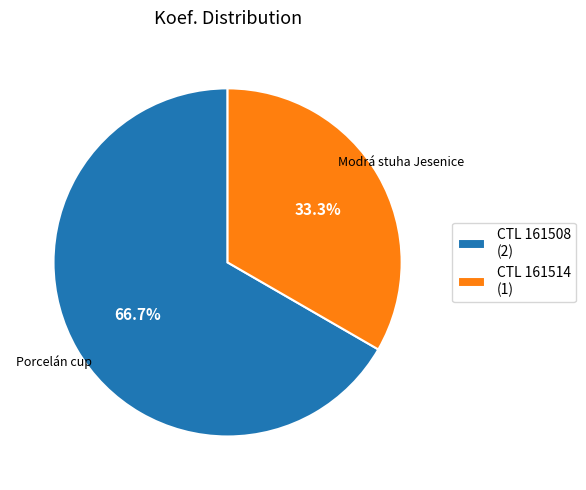

What percentage is NOT represented by CTL 161508 (2)?

33.3%